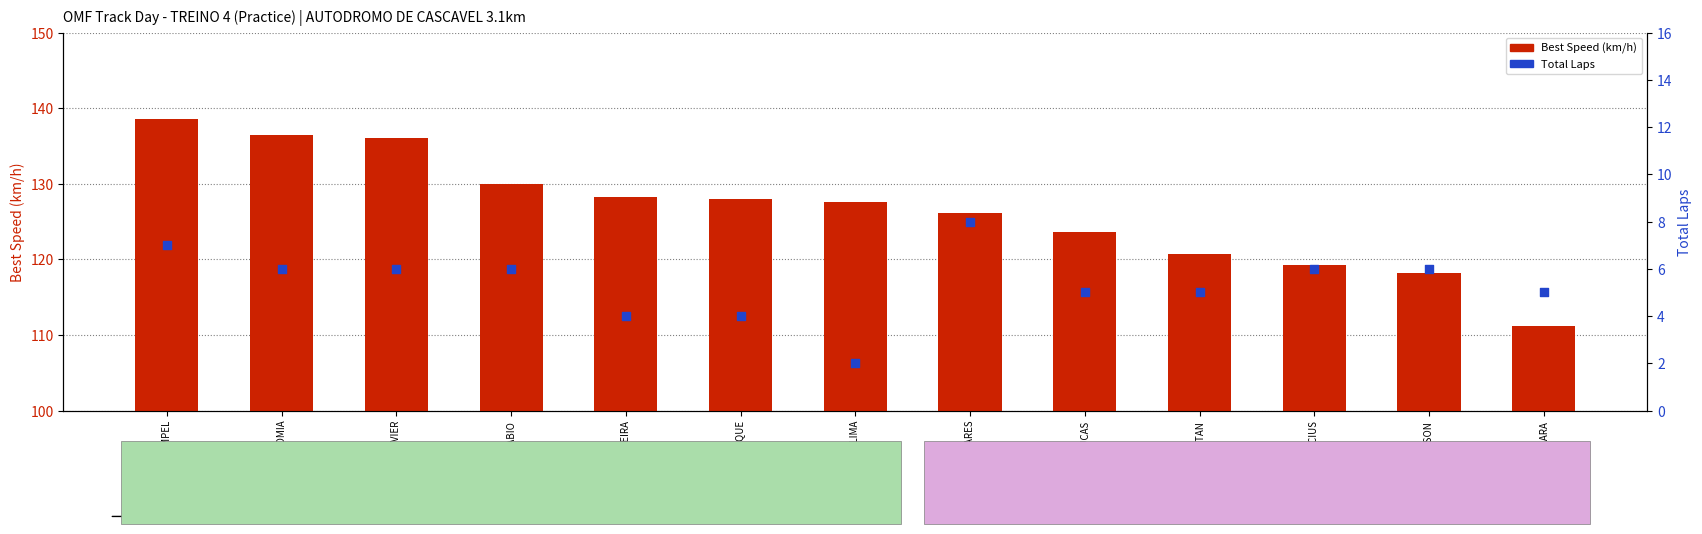

Which series has the largest Y range (max minus min)?

Best Speed (km/h)